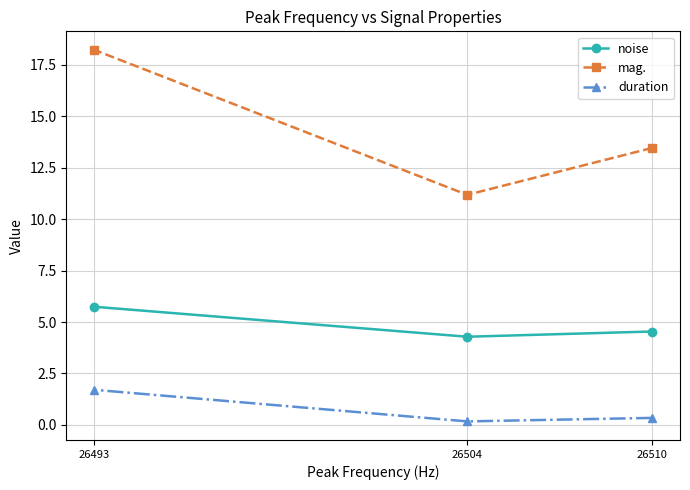

Does the chart have visible grid lines?

Yes